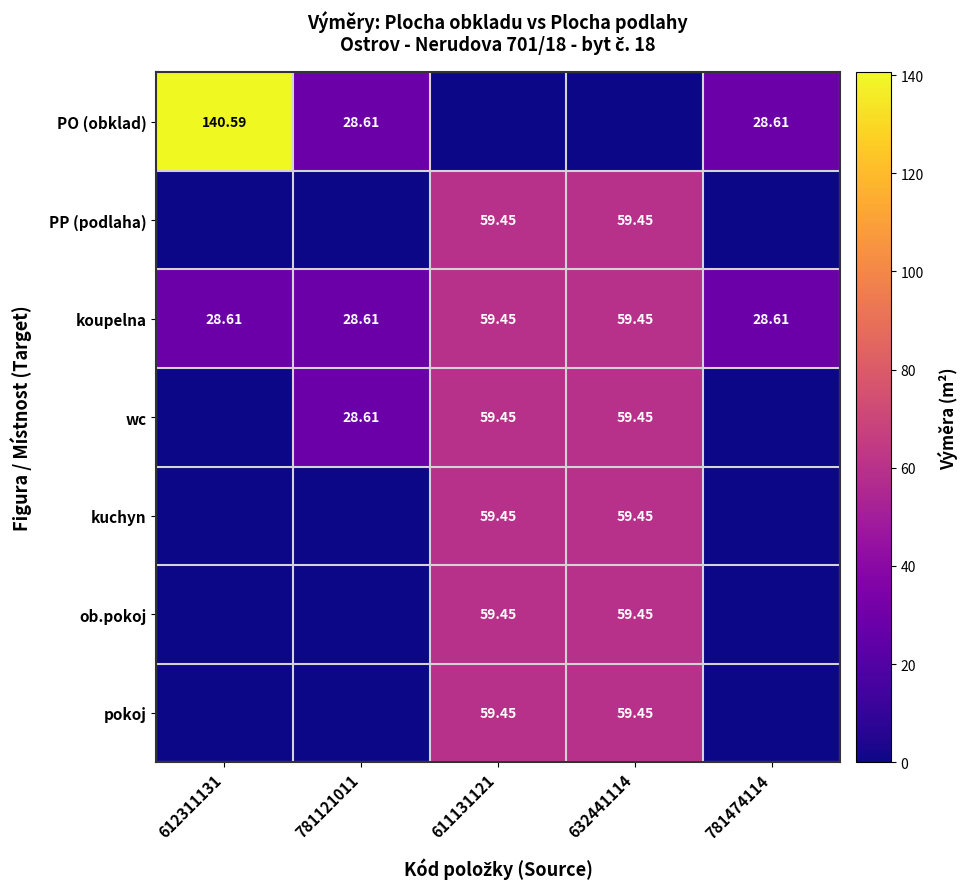

Which label corresponds to the smallest value in the chart?

611131121